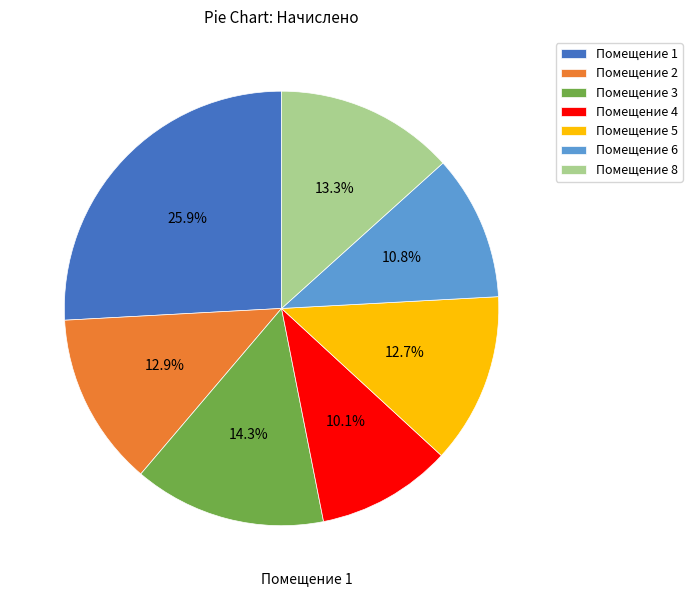

Is there a majority slice in this chart?

No